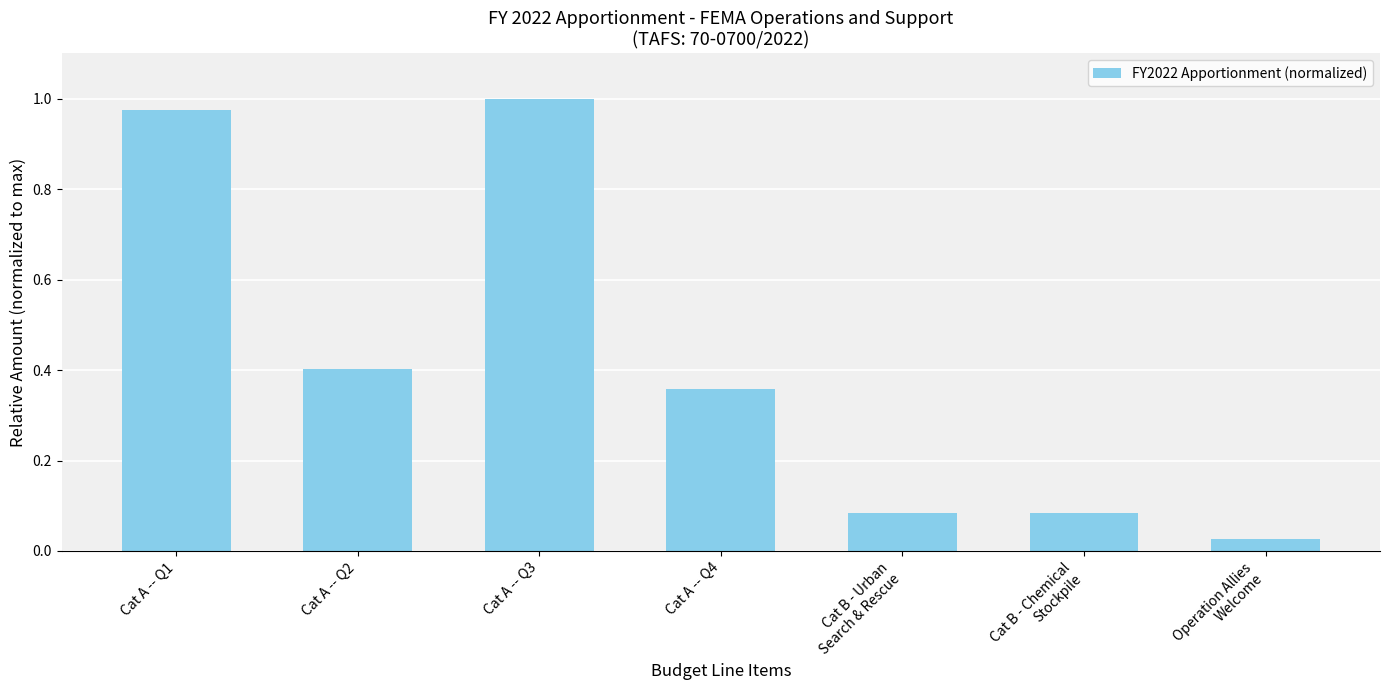

What is the change in value from Cat A -- Q2 to Cat B - Chemical
Stockpile?

-0.3